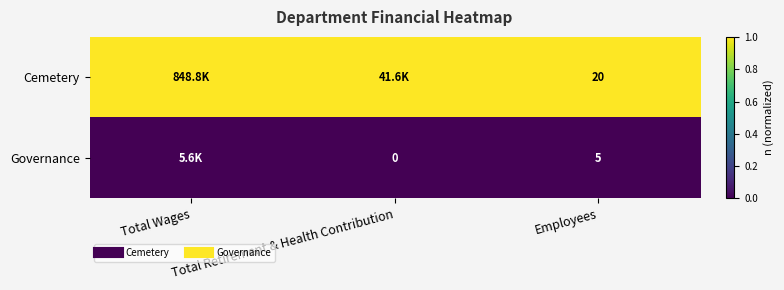

What is the total value across all series at Employees?

1